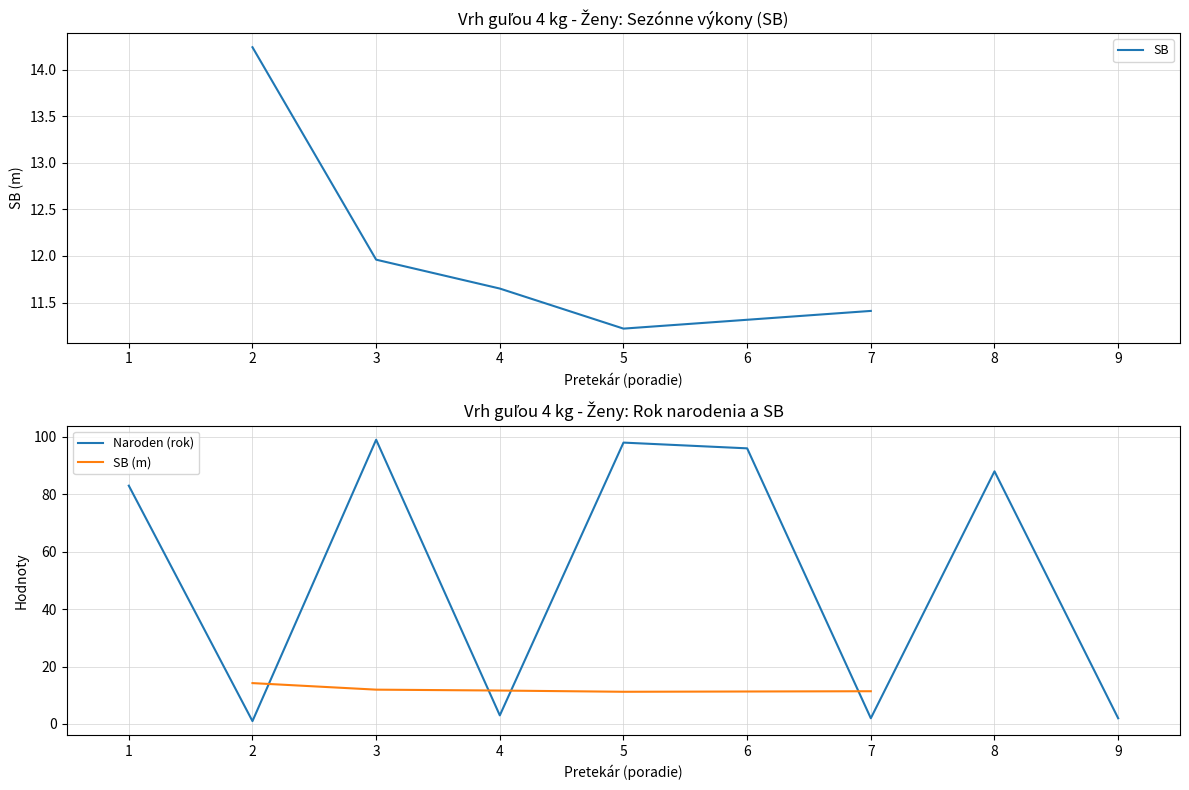

The Naroden (rok) series shows 131 at 3. True or false?

False